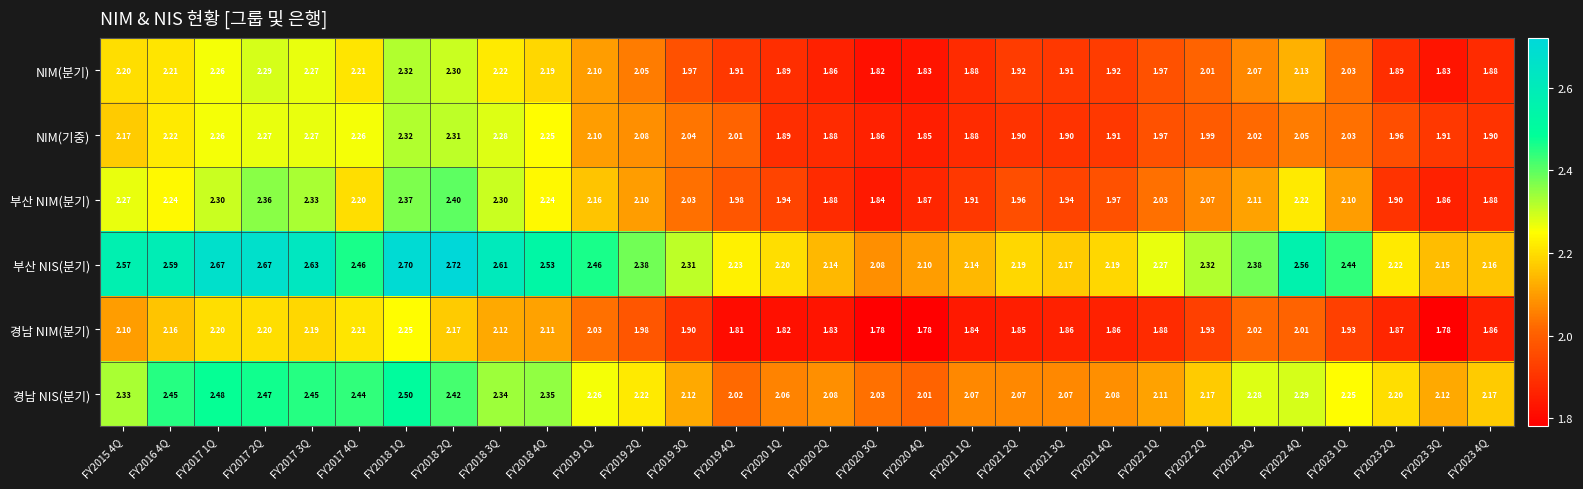

Between FY2017 3Q and FY2021 2Q, which series saw the biggest shift?

부산 NIS(분기)